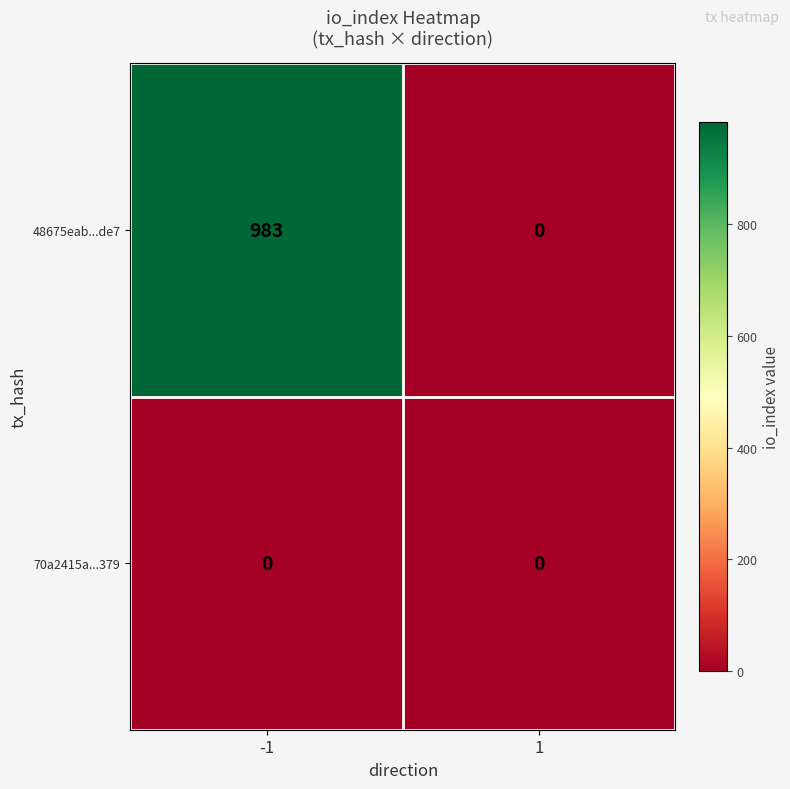

Is it true that 70a2415a...379 equals 0 at 1?

True